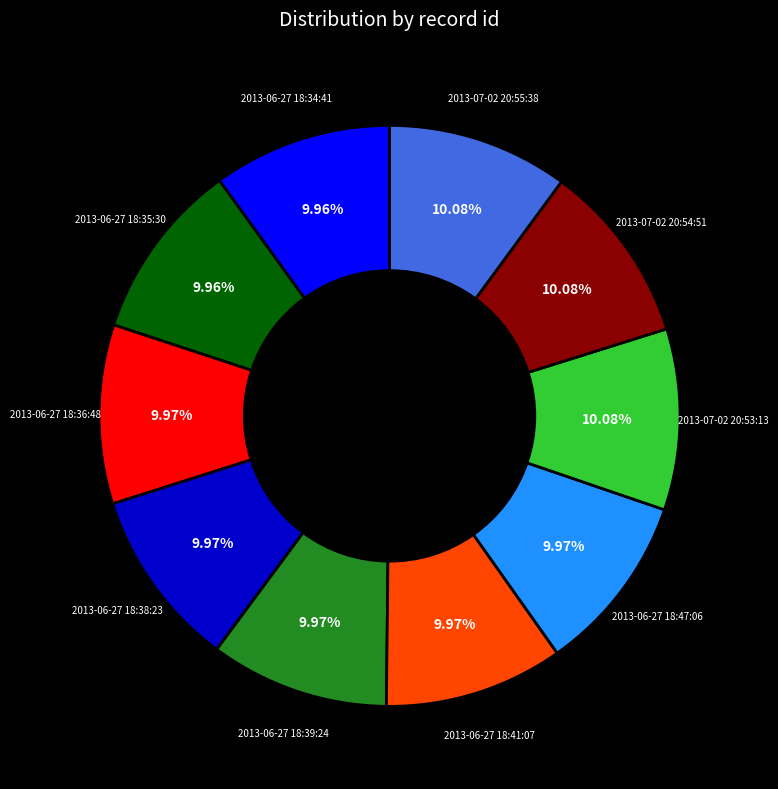

Does any single category account for the majority?

No